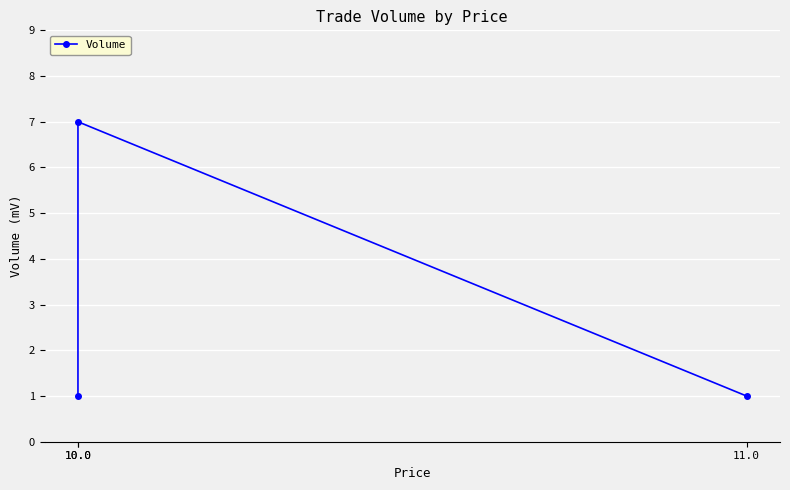

Approximately how many times larger is the value at 10.0 compared to 10.0?

0.1